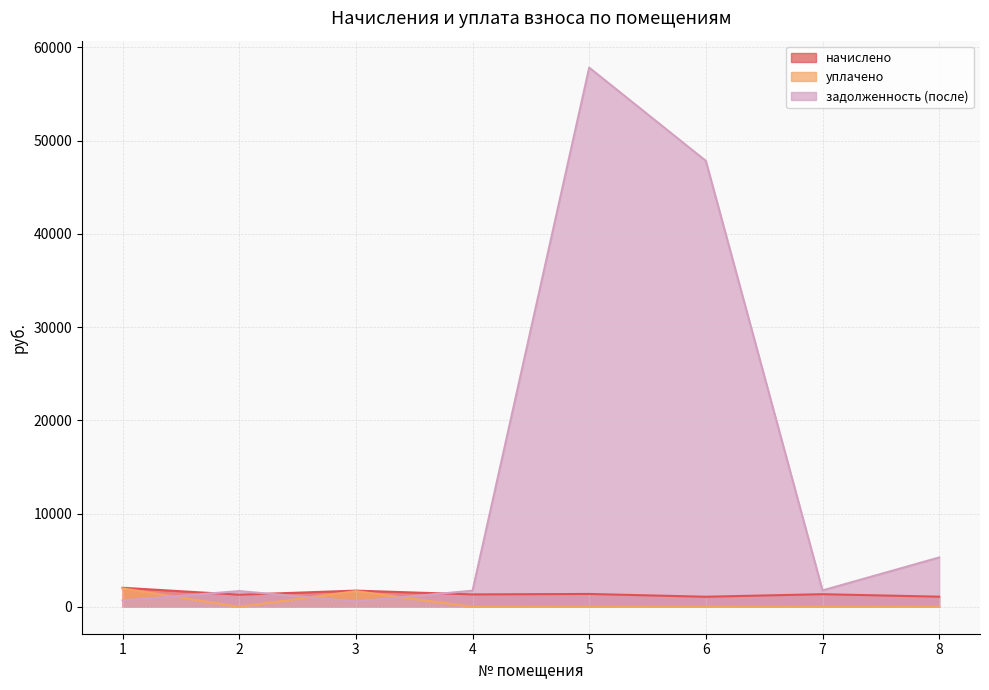

What is the minimum value for задолженность (после)?

577.5